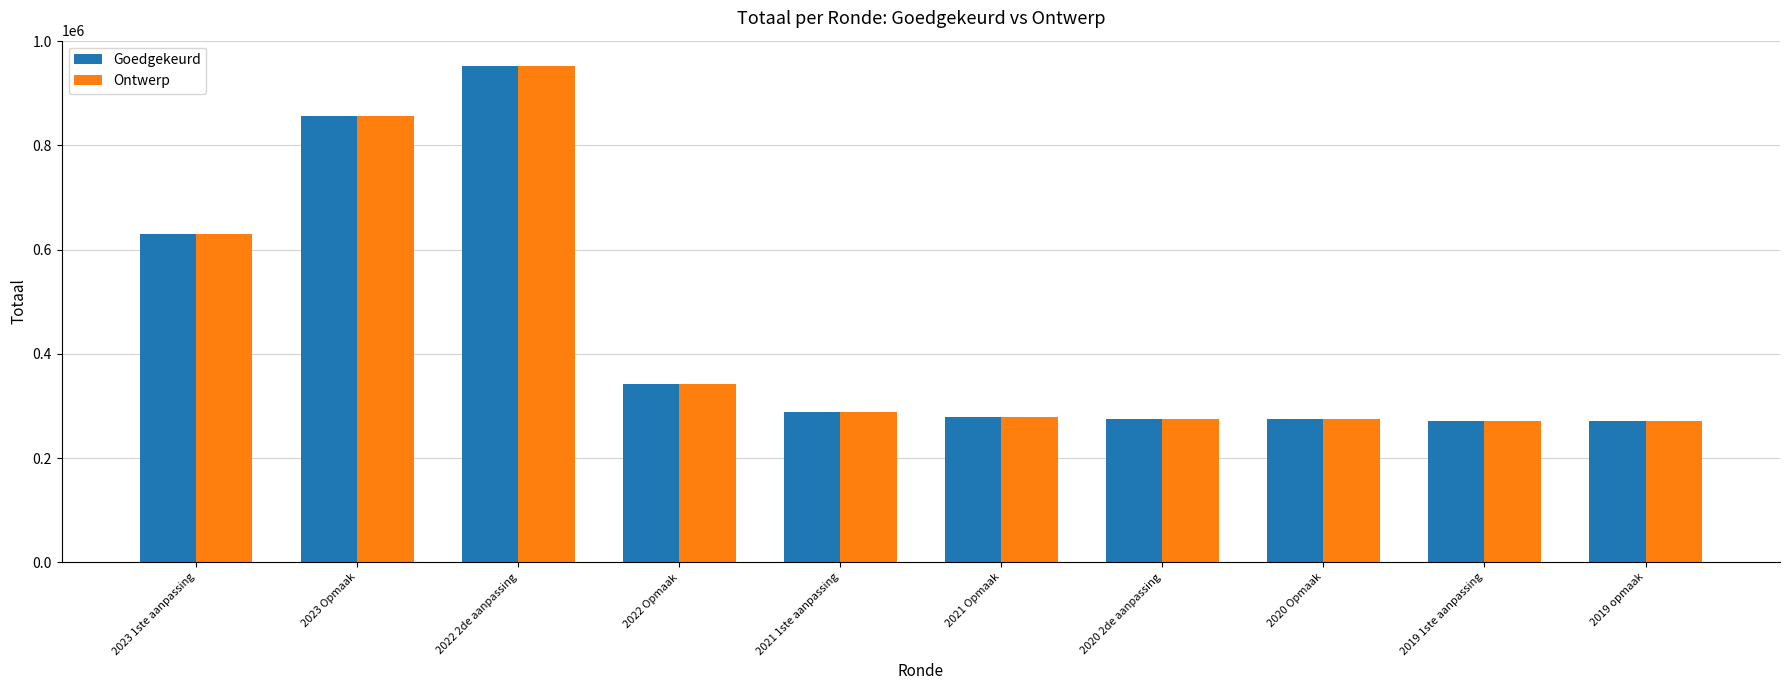

What is the smallest value displayed?

271027